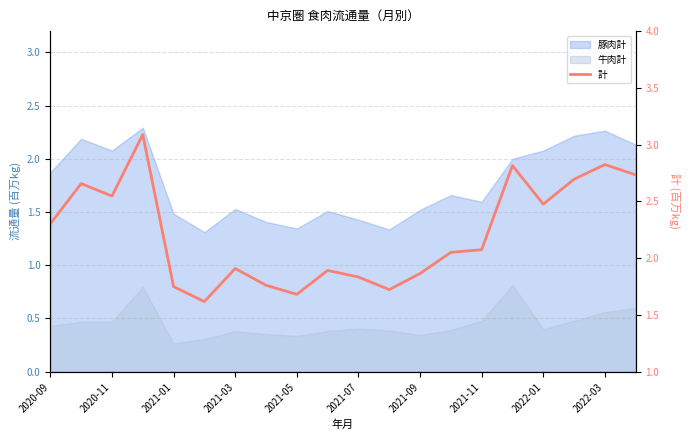

How many lines are shown in the chart?

1